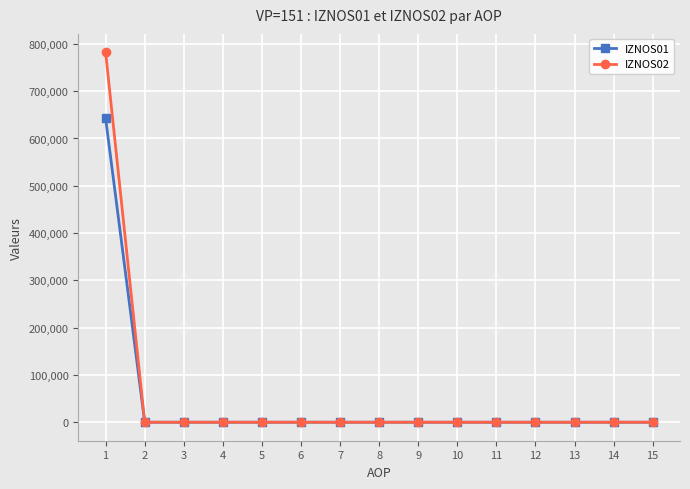

How many series are shown in this chart?

2